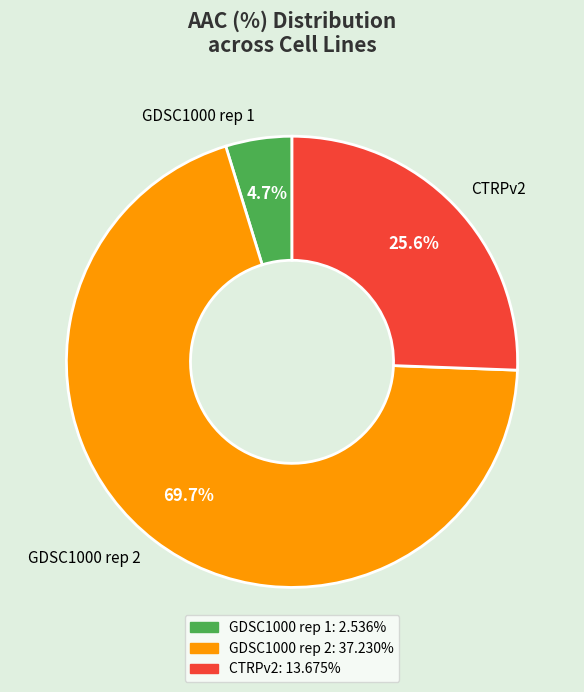

Does GDSC1000 rep 2 represent more than half of the total?

Yes